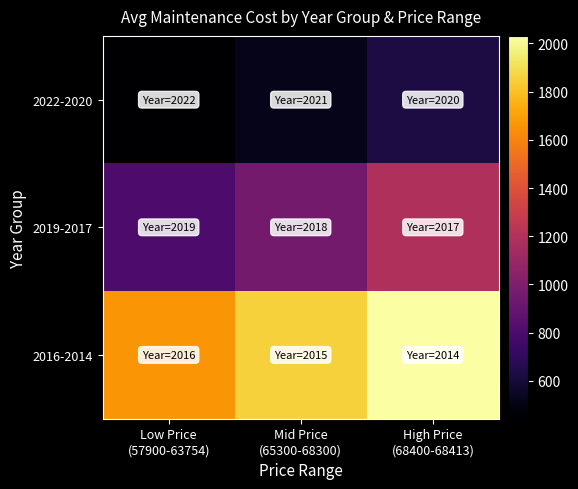

Reading left to right, transcribe all the data shown in this chart.

2022-2020: Low Price
(57900-63754)=443	Mid Price
(65300-68300)=513	High Price
(68400-68413)=626
2019-2017: Low Price
(57900-63754)=805	Mid Price
(65300-68300)=954	High Price
(68400-68413)=1189
2016-2014: Low Price
(57900-63754)=1665	Mid Price
(65300-68300)=1855	High Price
(68400-68413)=2031